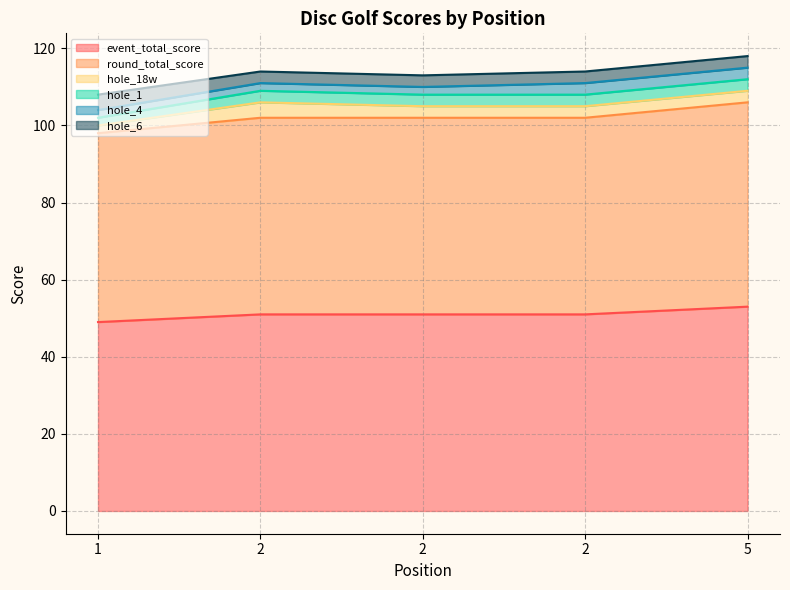

Which category has the highest value in the hole_4 series?

2